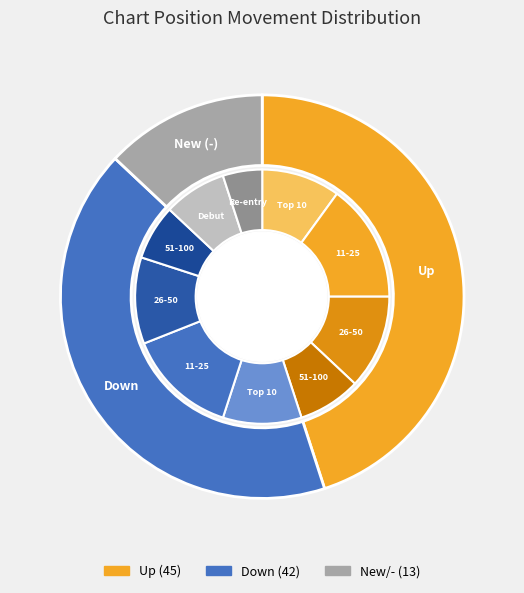

Does down represent more than half of the total?

No